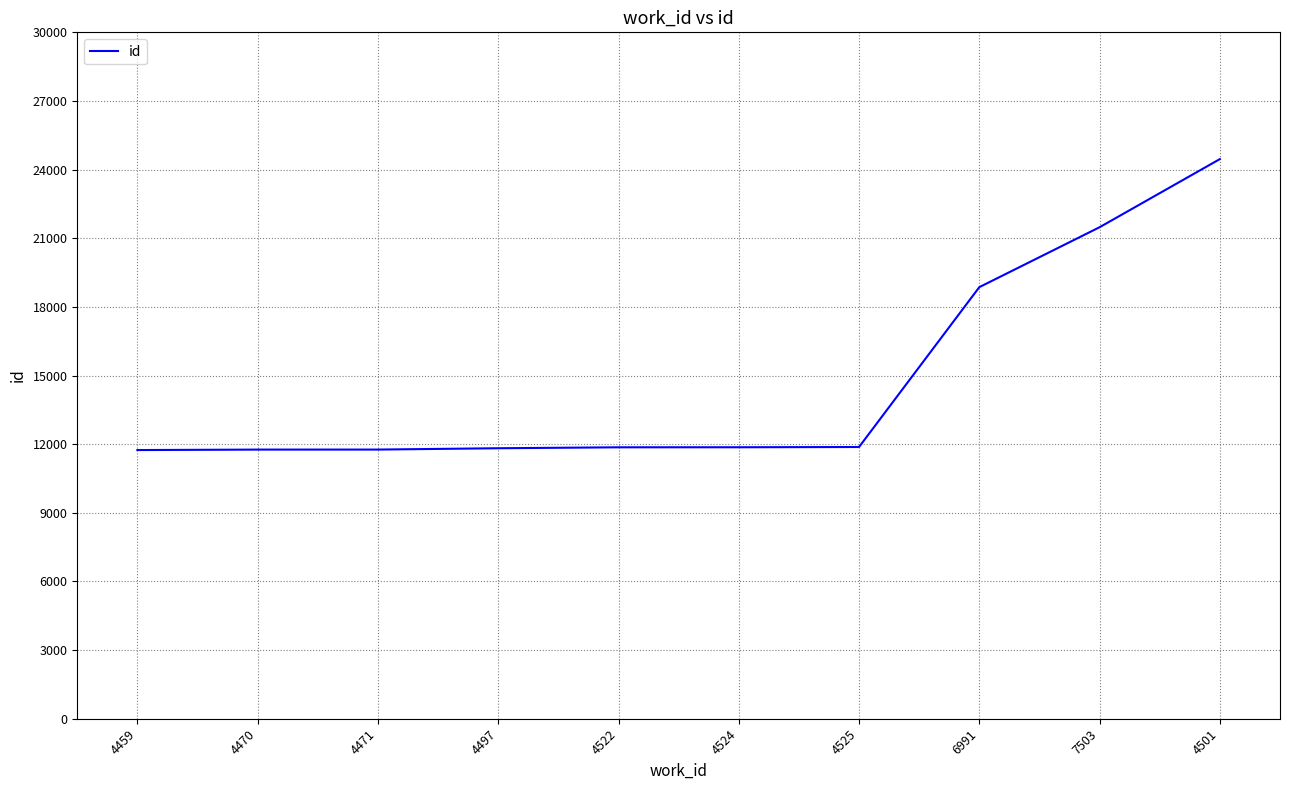

What is the ratio of the value at 7503 to the value at 4524?

1.8